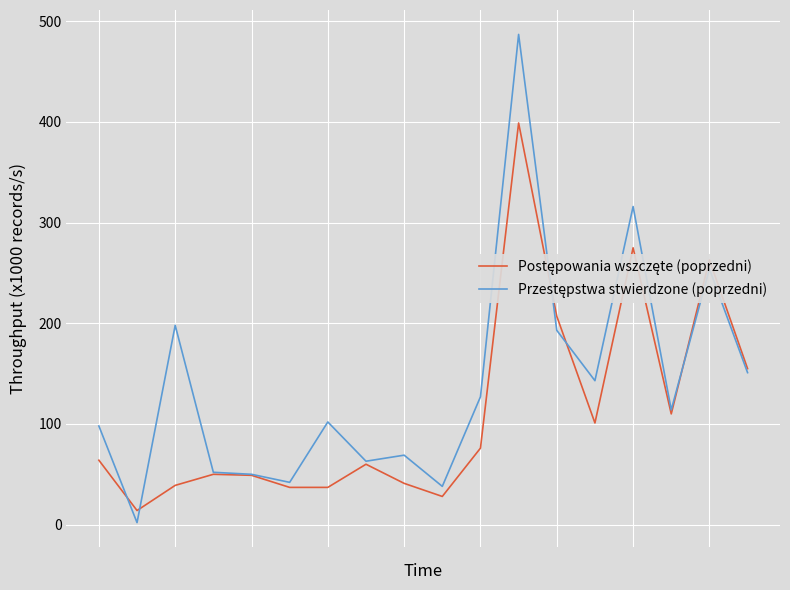

What is the greatest value displayed?

487